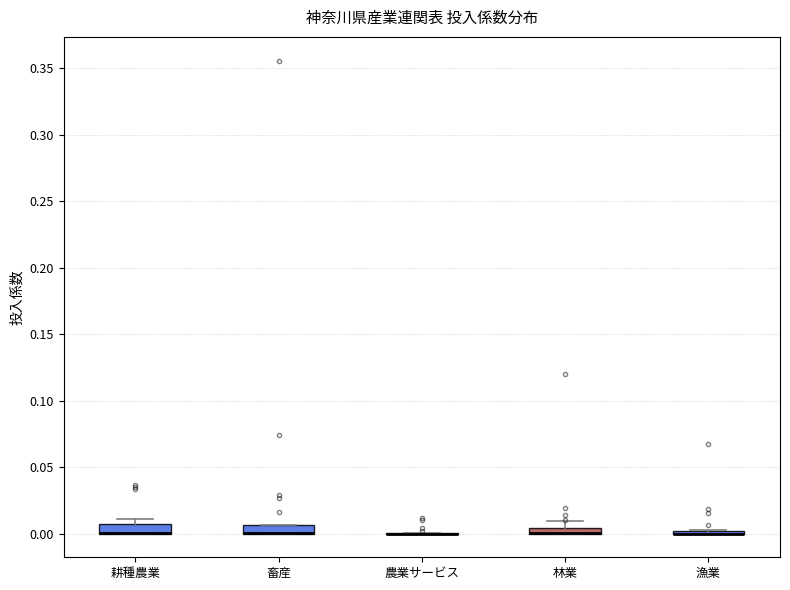

Where is the upper edge of the box for 畜産 on the y-axis? The values are not printed on the chart, so give them approximately, as read against the axis.

0.005